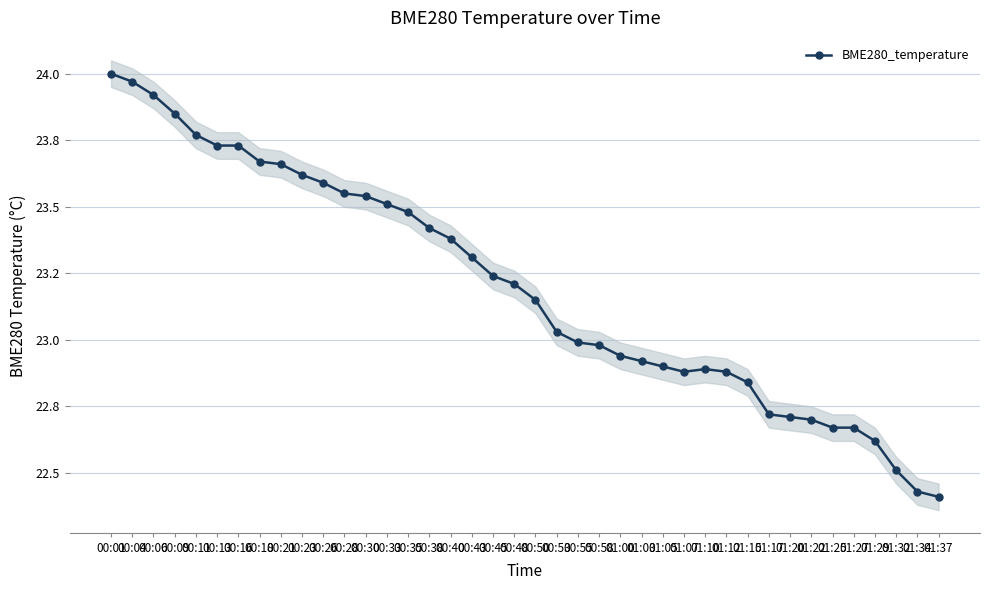

How many lines are shown in the chart?

1